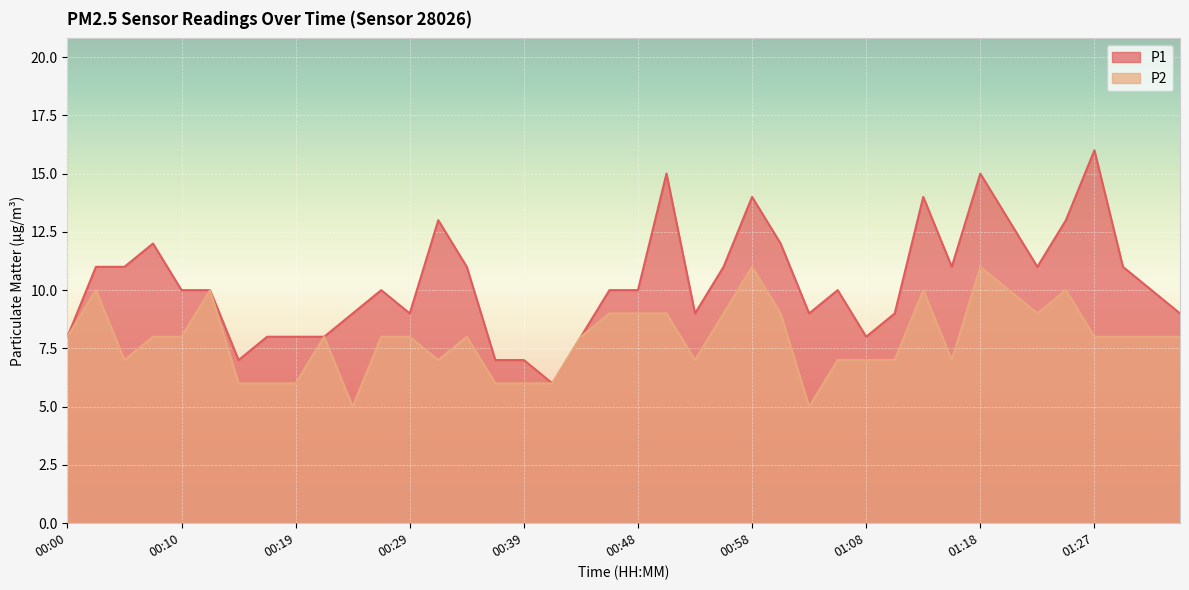

Reading left to right, what are all the values shown in this chart?

P1: 00:00=8	00:02=11	00:05=11	00:07=12	00:10=10	00:12=10	00:15=7	00:17=8	00:19=8	00:22=8	00:24=9	00:27=10	00:29=9	00:31=13	00:34=11	00:36=7	00:39=7	00:41=6	00:44=8	00:46=10	00:48=10	00:51=15	00:53=9	00:56=11	00:58=14	01:01=12	01:03=9	01:05=10	01:08=8	01:10=9	01:13=14	01:15=11	01:18=15	01:20=13	01:22=11	01:25=13	01:27=16	01:30=11	01:32=10	01:34=9
P2: 00:00=8	00:02=10	00:05=7	00:07=8	00:10=8	00:12=10	00:15=6	00:17=6	00:19=6	00:22=8	00:24=5	00:27=8	00:29=8	00:31=7	00:34=8	00:36=6	00:39=6	00:41=6	00:44=8	00:46=9	00:48=9	00:51=9	00:53=7	00:56=9	00:58=11	01:01=9	01:03=5	01:05=7	01:08=7	01:10=7	01:13=10	01:15=7	01:18=11	01:20=10	01:22=9	01:25=10	01:27=8	01:30=8	01:32=8	01:34=8